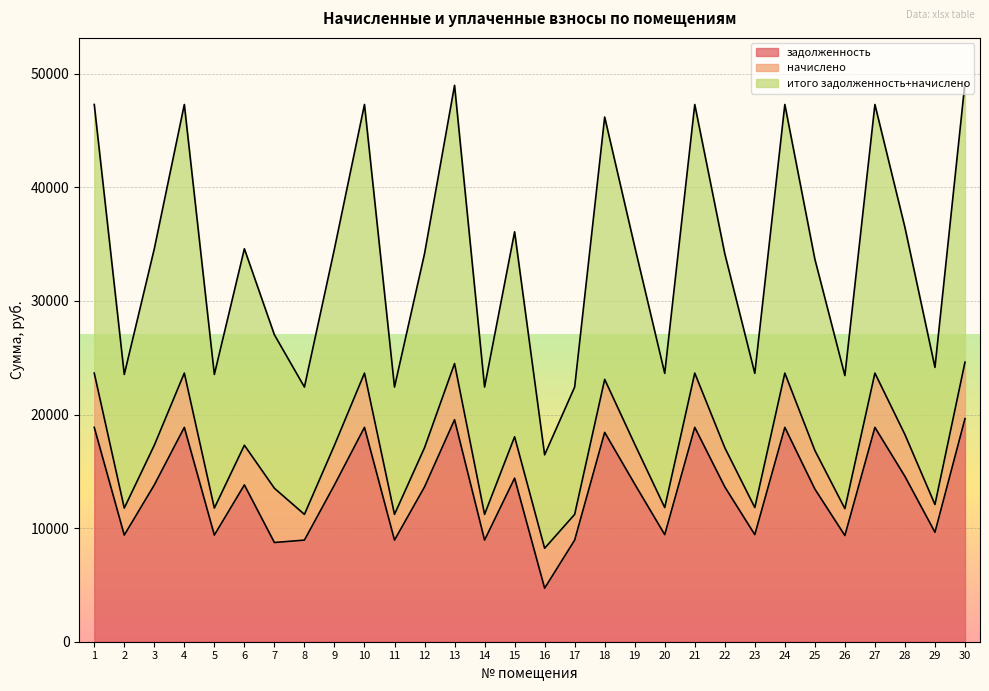

At which category does итого задолженность+начислено reach its first local peak?

4